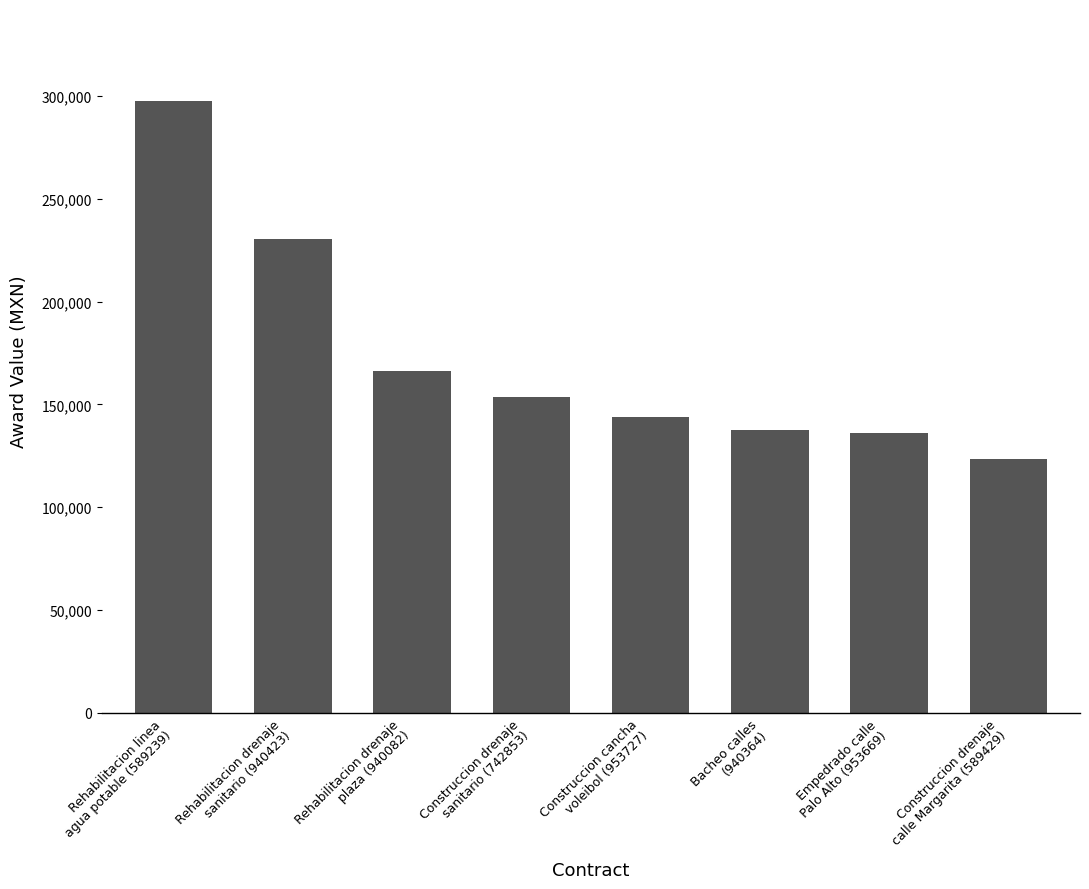

What is the change in value from Rehabilitacion drenaje
plaza (940082) to Construccion cancha
voleibol (953727)?

-21945.0